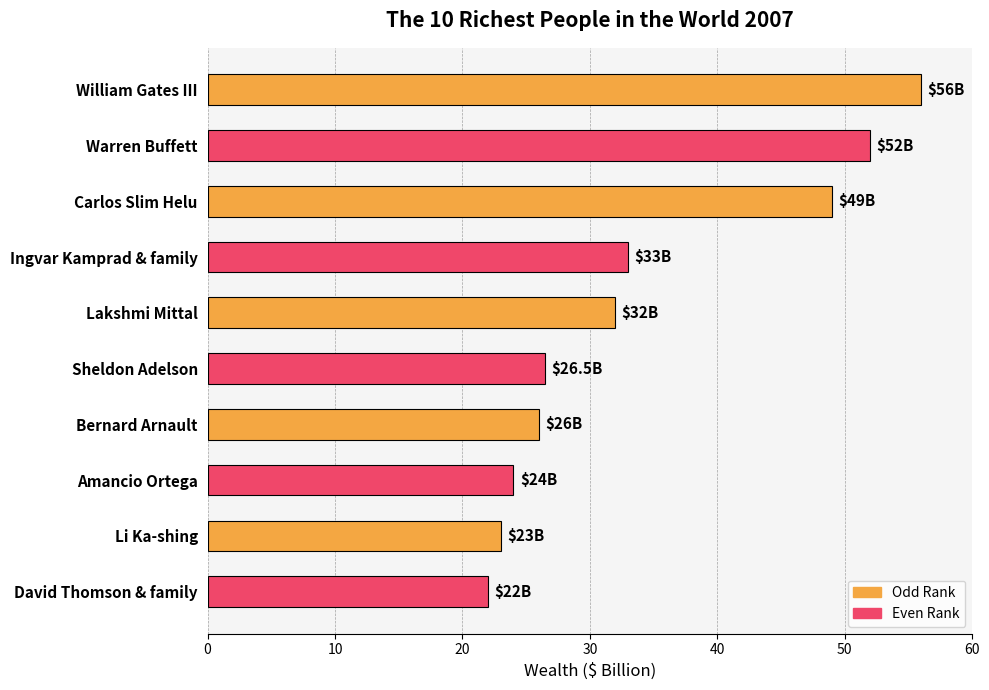

Reading bottom to top, what are all the values shown in this chart?

22.0	23.0	24.0	26.0	26.5	32.0	33.0	49.0	52.0	56.0